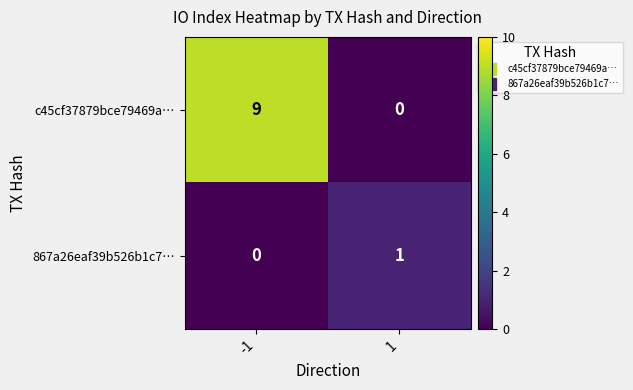

What is the highest value of the c45cf37879bce79469a… series?

9